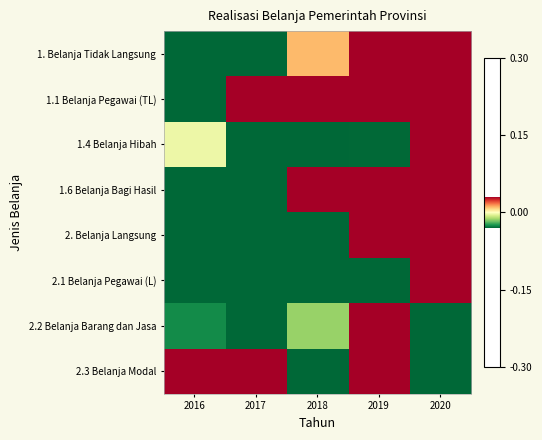

What is the difference between the highest and lowest values at 2018?

0.4